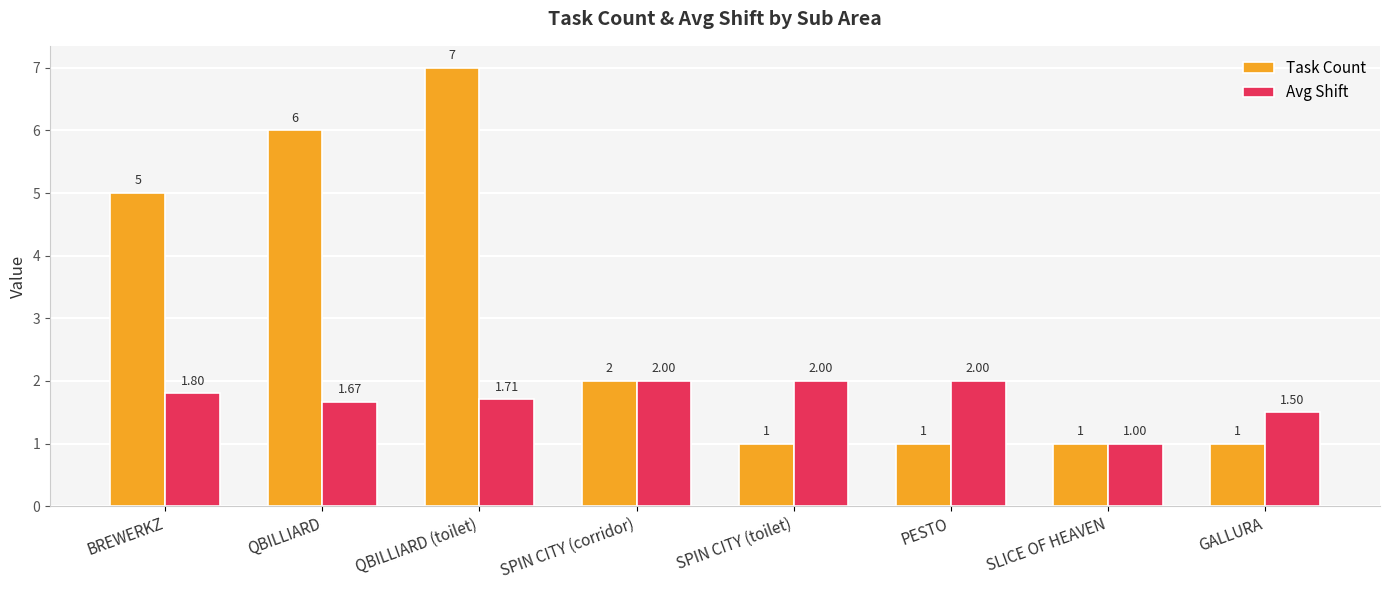

What is the average value of the Task Count series?

3.0